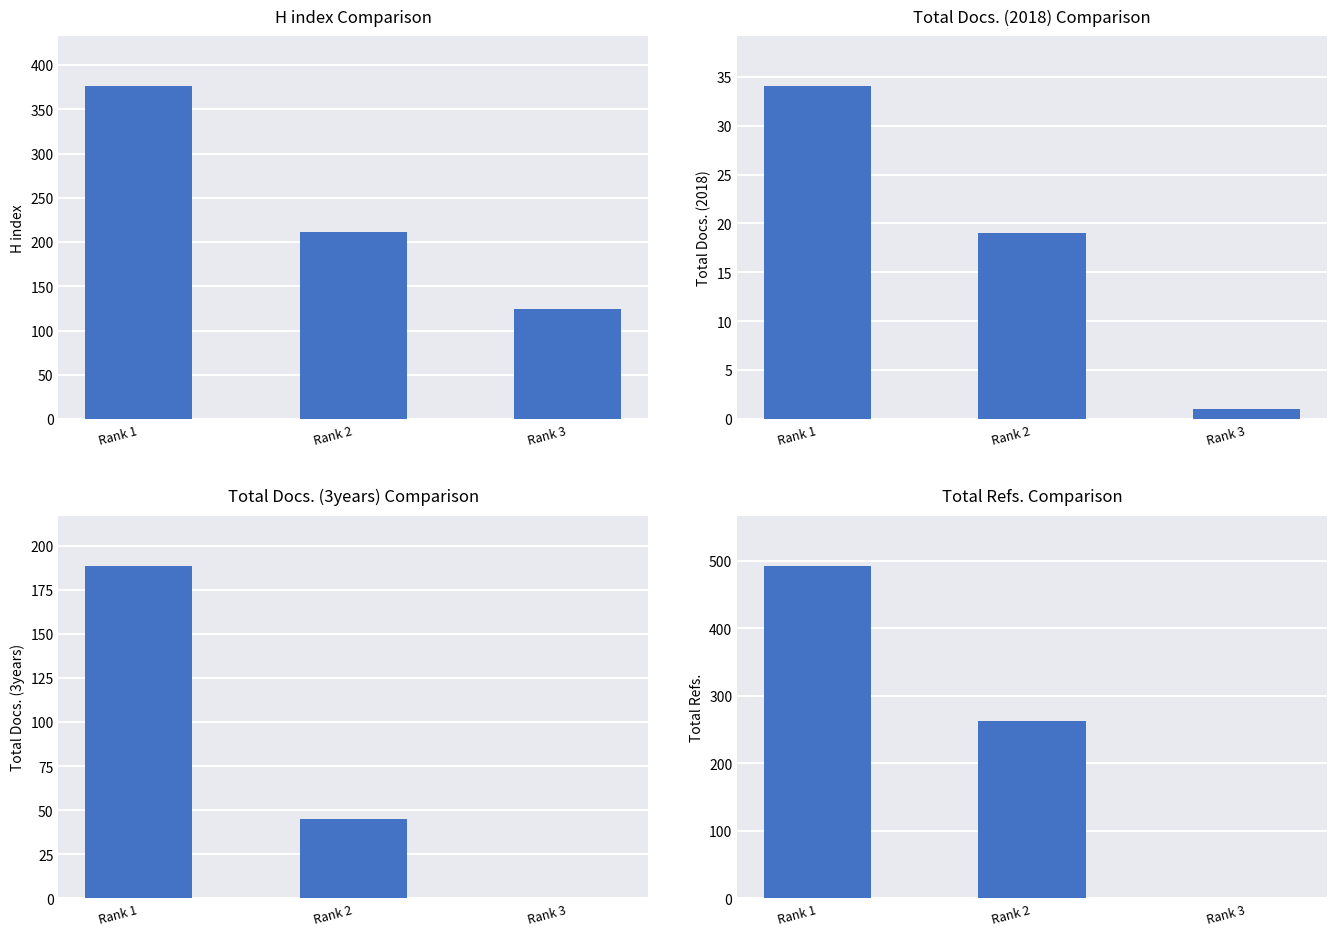

Is the value of H index at Rank 1 greater than the value of Total Docs. (2018) at Rank 2?

Yes